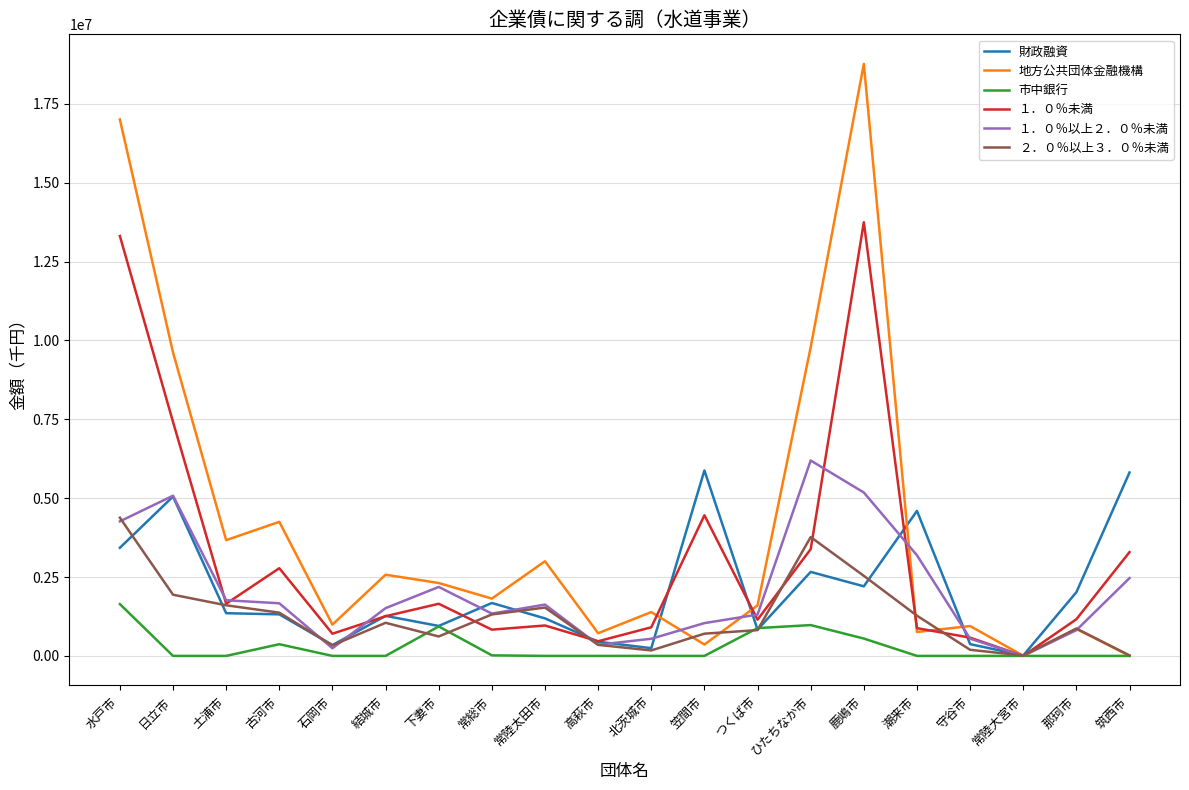

What is the highest value of the 市中銀行 series?

1642200